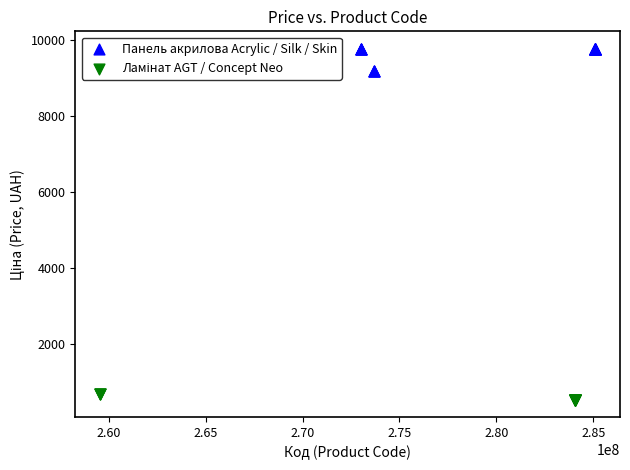

Which series has the largest Y range (max minus min)?

Панель акрилова Acrylic / Silk / Skin